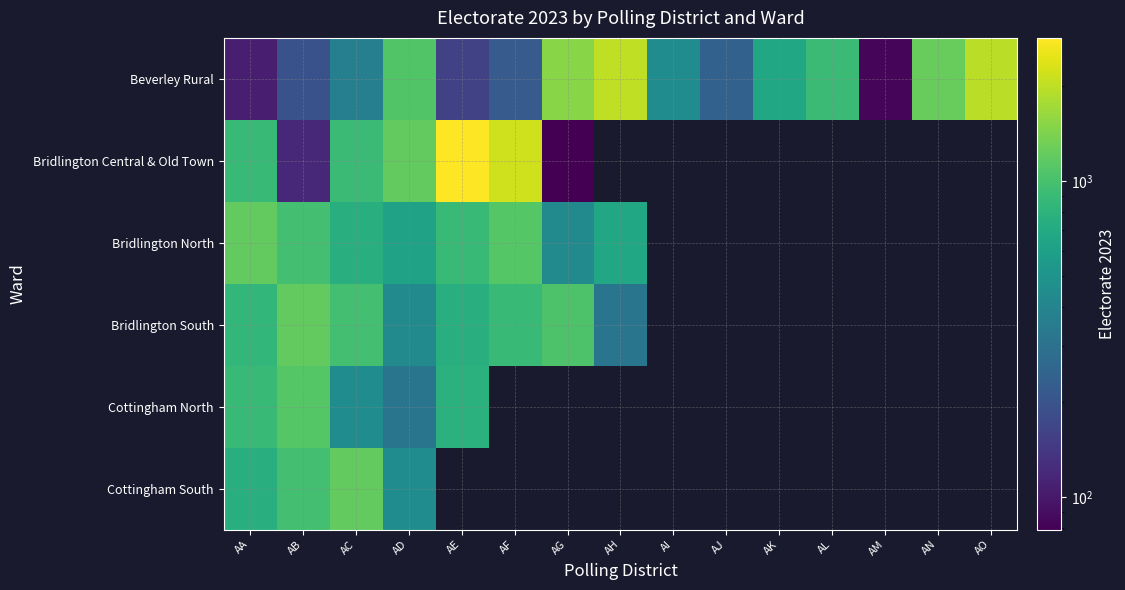

What is the difference between the highest and lowest values at AH?

1693.0